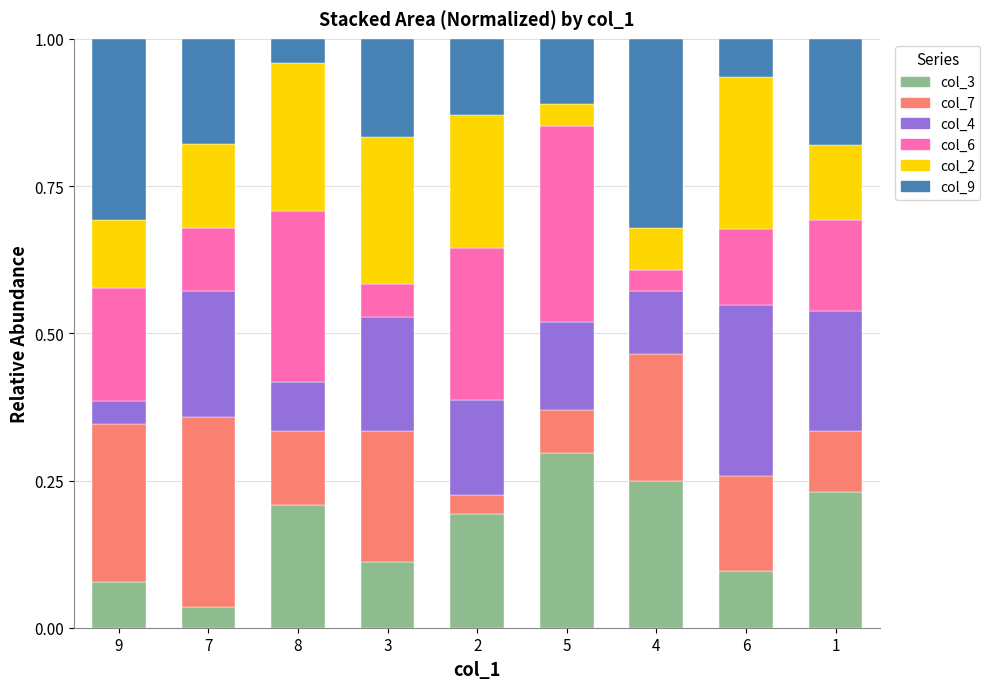

Count the col_3 values in the range 0 to 1.

9